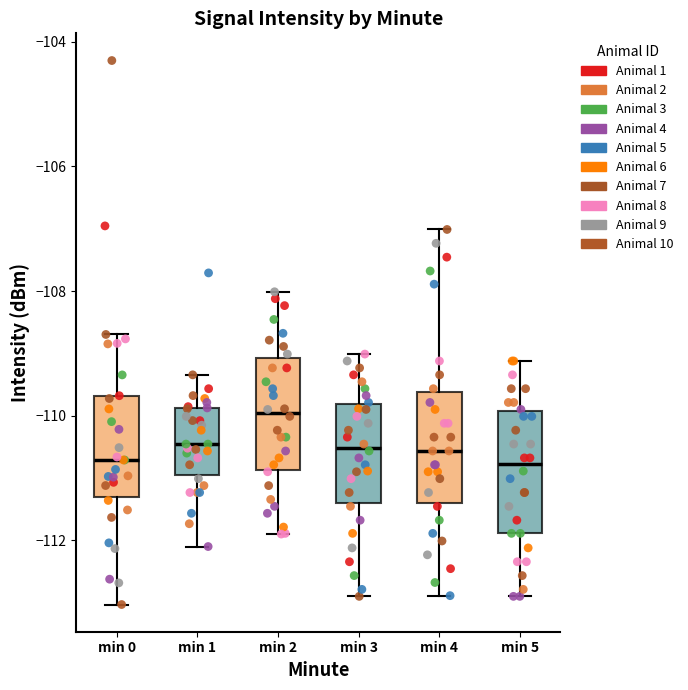

Reading left to right, transcribe this box plot: for each box, give where its median line is, the range the box spans, and where its two whiskers end, as read against the y-axis. The values are not printed on the chart, so give them approximately, as read against the axis.

min 0: median -110.8, box -111.4 to -109.6, whiskers -113.0 to -108.6
min 1: median -110.4, box -111.0 to -109.8, whiskers -112.2 to -109.4
min 2: median -110.0, box -110.8 to -109.0, whiskers -112.0 to -108.0
min 3: median -110.6, box -111.4 to -109.8, whiskers -113.0 to -109.0
min 4: median -110.6, box -111.4 to -109.6, whiskers -112.8 to -107.0
min 5: median -110.8, box -111.8 to -110.0, whiskers -113.0 to -109.2